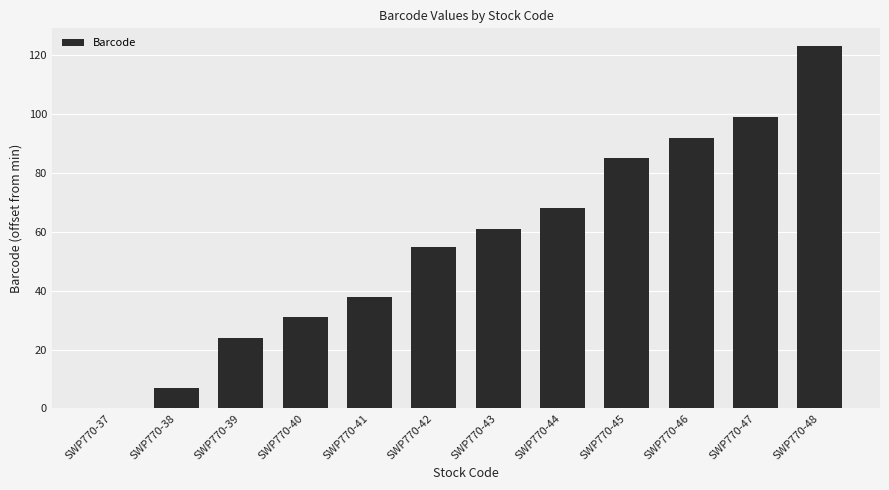

What is the change in value from SWP770-41 to SWP770-43?

+23